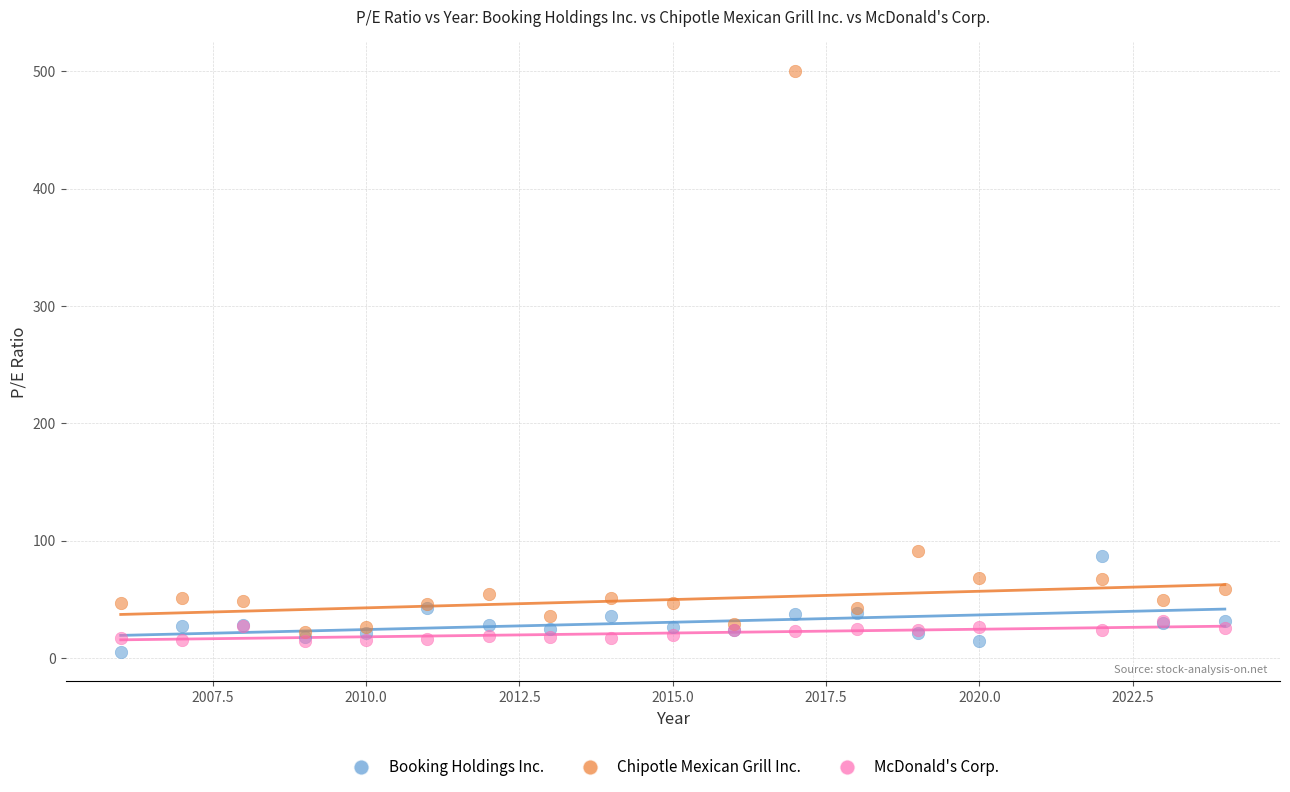

Which series has the widest spread of Y values?

Chipotle Mexican Grill Inc.